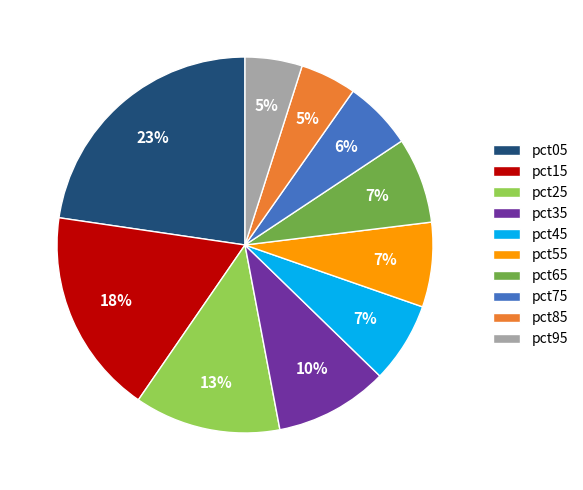

What is the ratio of the value at pct65 to the value at pct15?

0.4